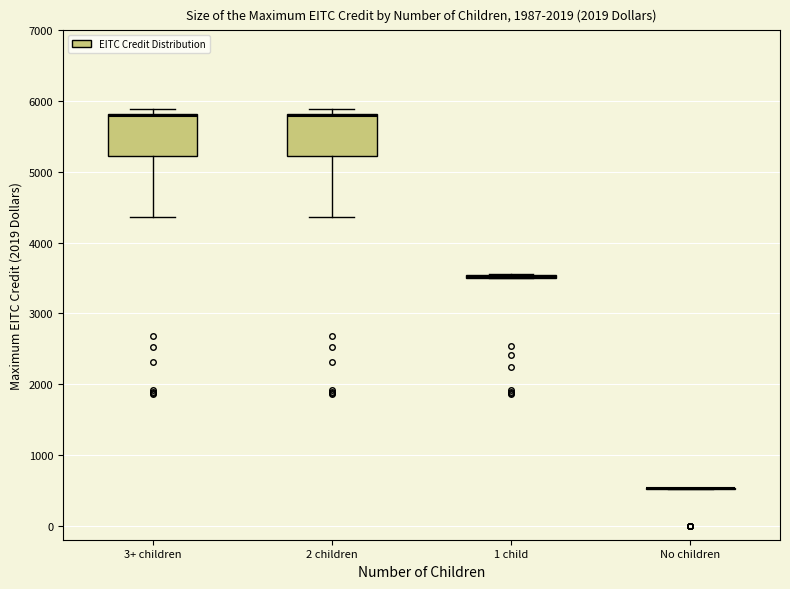

Where does the lower whisker of the box for 2 children end on the y-axis? The values are not printed on the chart, so give them approximately, as read against the axis.

4400